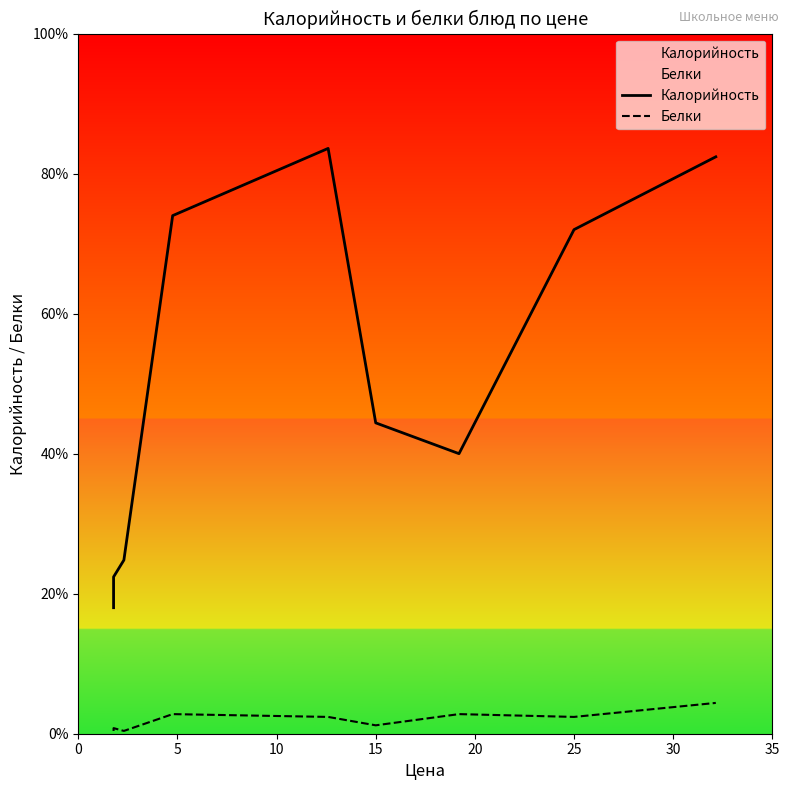

In Калорийность, how many points are higher than both neighbors (excluding endpoints)?

1